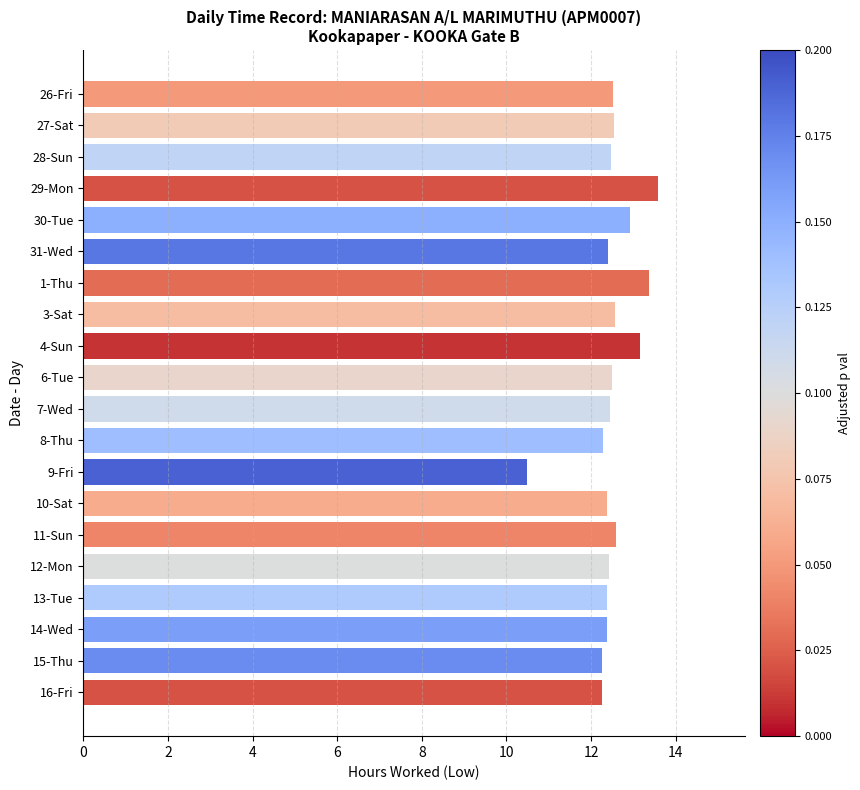

What position from the top is 15-Thu?

19